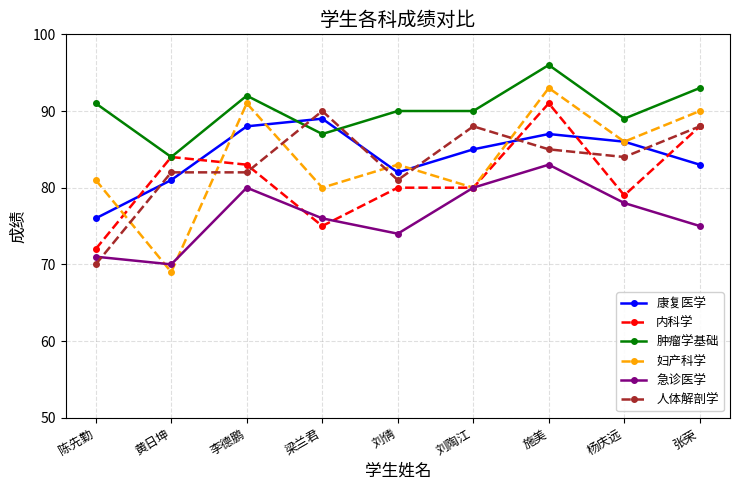

Reading left to right, what are all the values shown in this chart?

康复医学: 76	81	88	89	82	85	87	86	83
内科学: 72	84	83	75	80	80	91	79	88
肿瘤学基础: 91	84	92	87	90	90	96	89	93
妇产科学: 81	69	91	80	83	80	93	86	90
急诊医学: 71	70	80	76	74	80	83	78	75
人体解剖学: 70	82	82	90	81	88	85	84	88